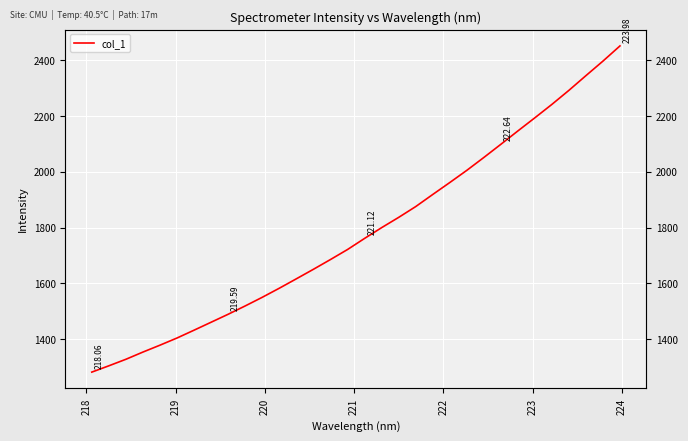

What is the minimum value shown in the chart?

1281.3